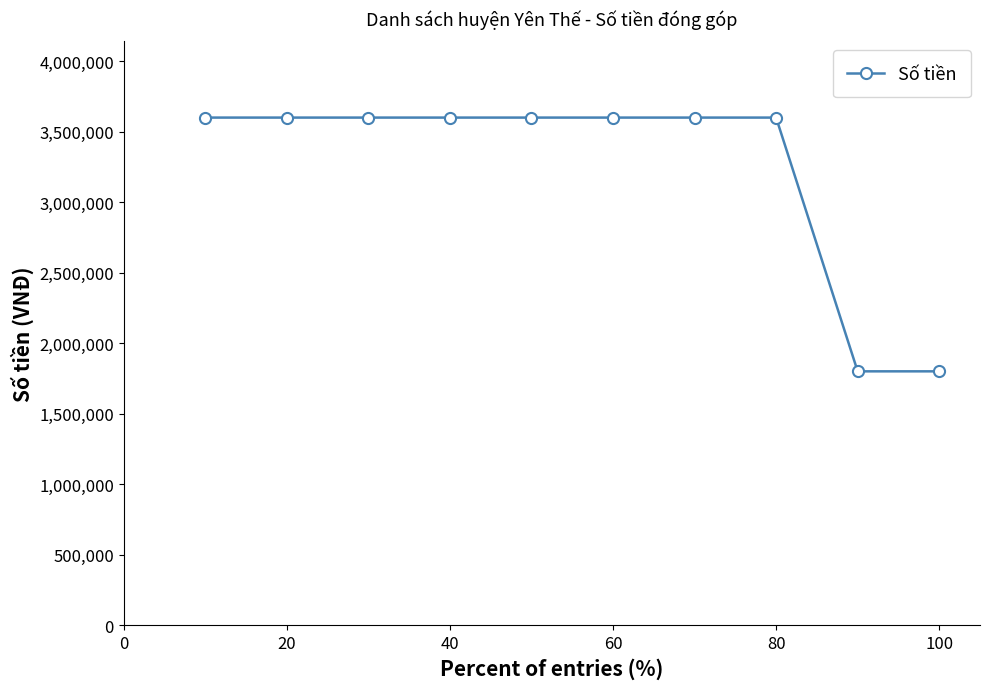

What is the difference between the second highest and minimum values?

1800000